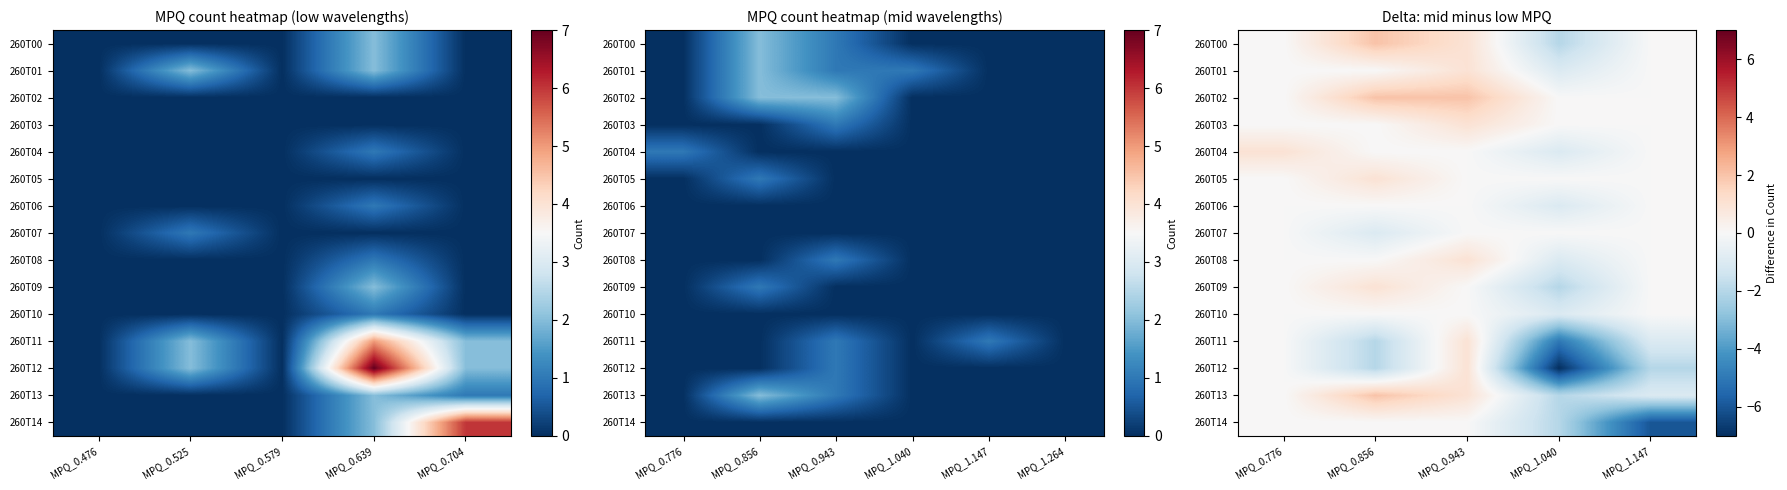

How many negative values does the 260T13 series have?

2